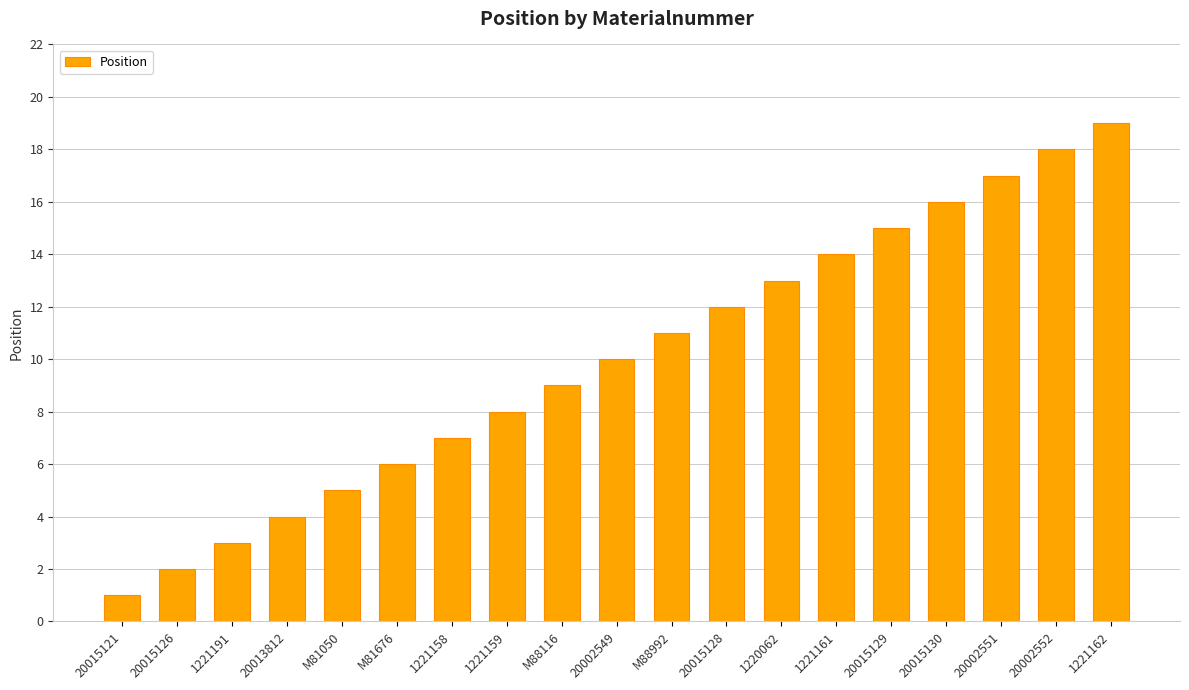

What is the label of the 9th bar from the right?

M88992